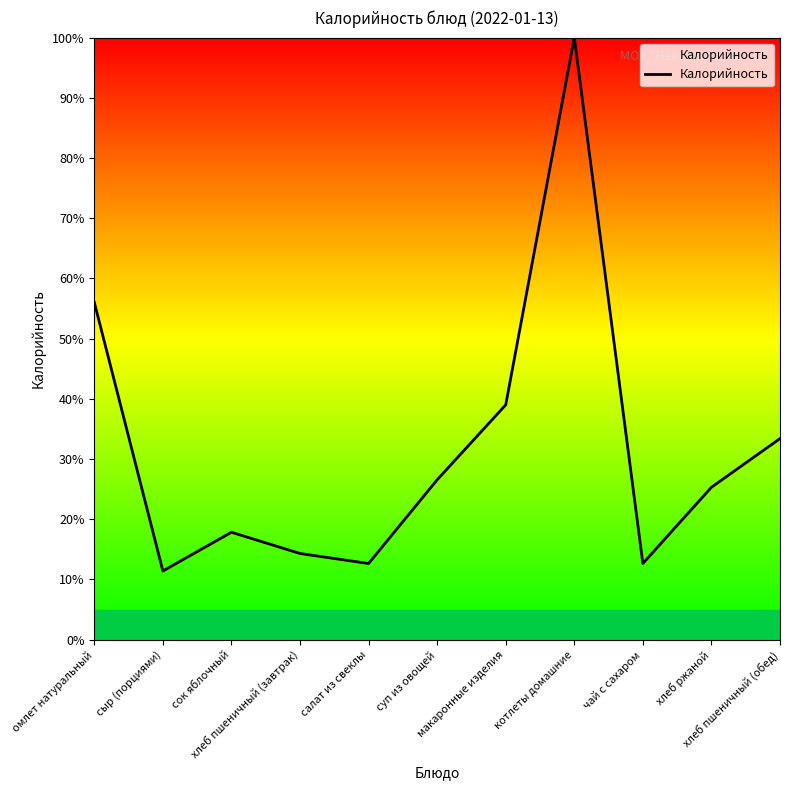

What value does the data have at хлеб пшеничный (обед)?

33.4